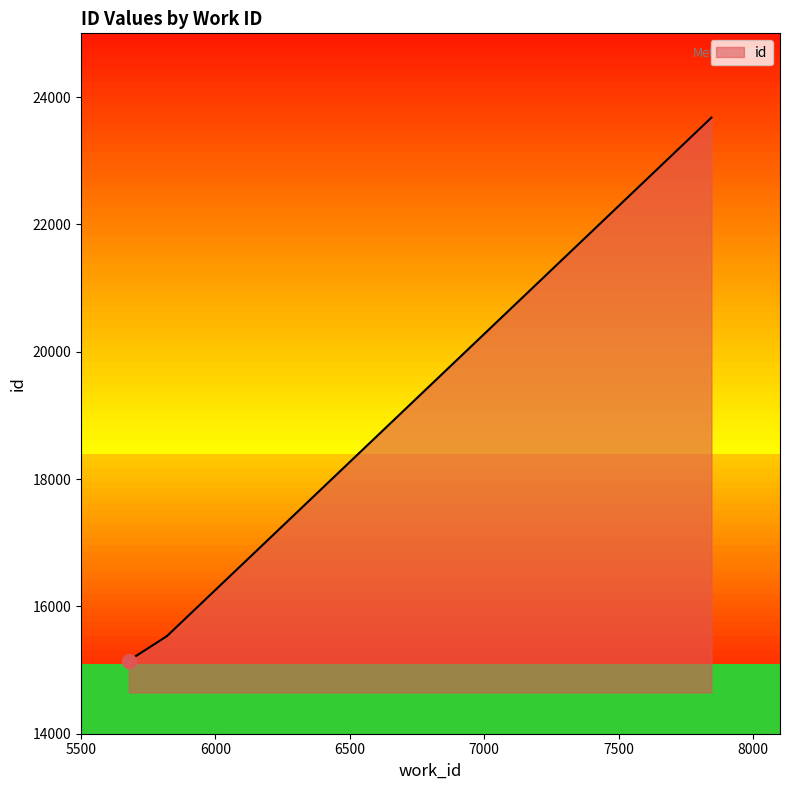

Between 5820 and 7845, which is larger?

7845